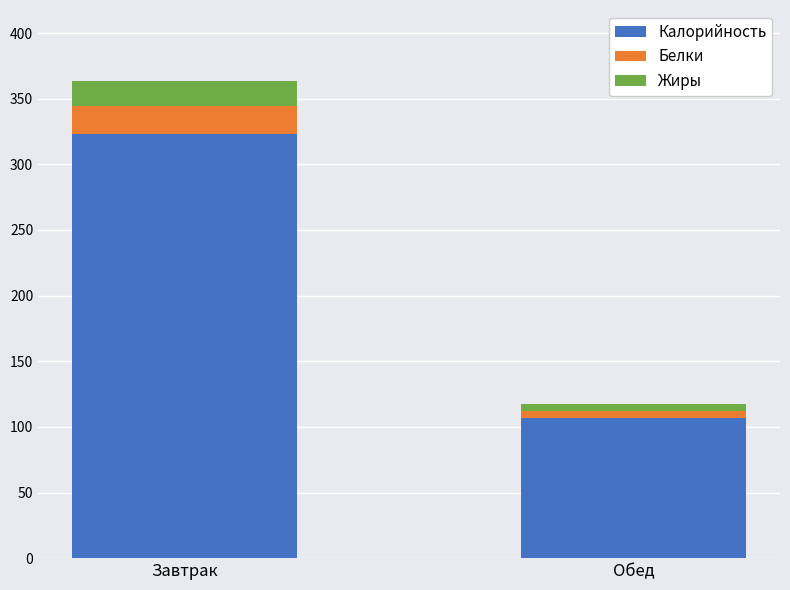

Which category has the lowest value in the Калорийность series?

Обед